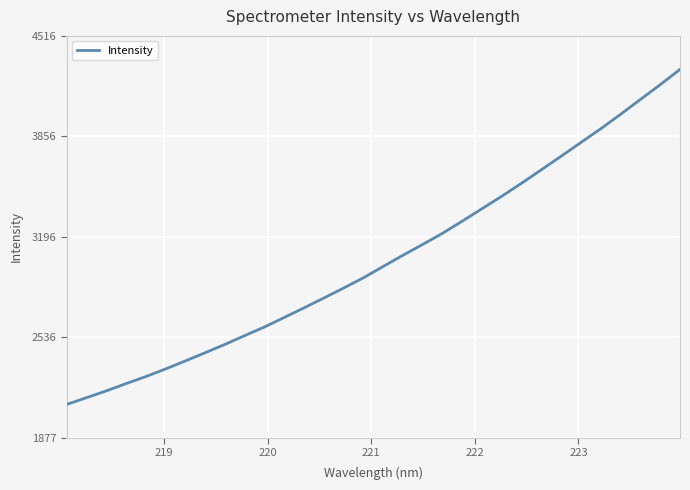

What is the minimum value shown in the chart?

2096.5